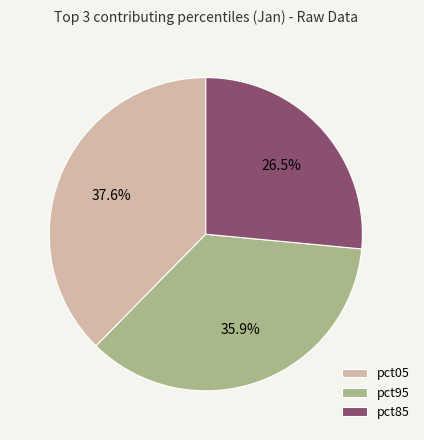

Does any single category account for the majority?

No